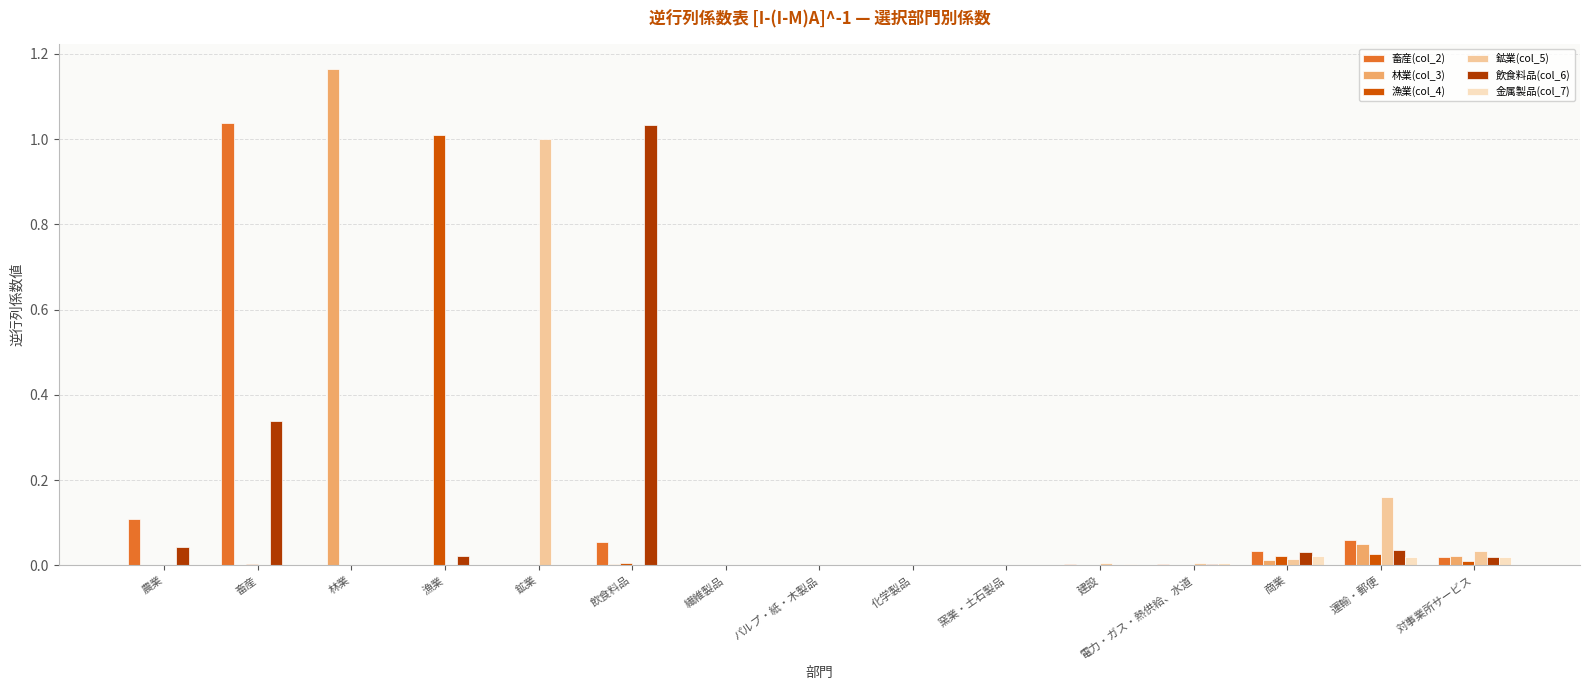

What are all the series names shown in the legend?

畜産(col_2), 林業(col_3), 漁業(col_4), 鉱業(col_5), 飲食料品(col_6), 金属製品(col_7)